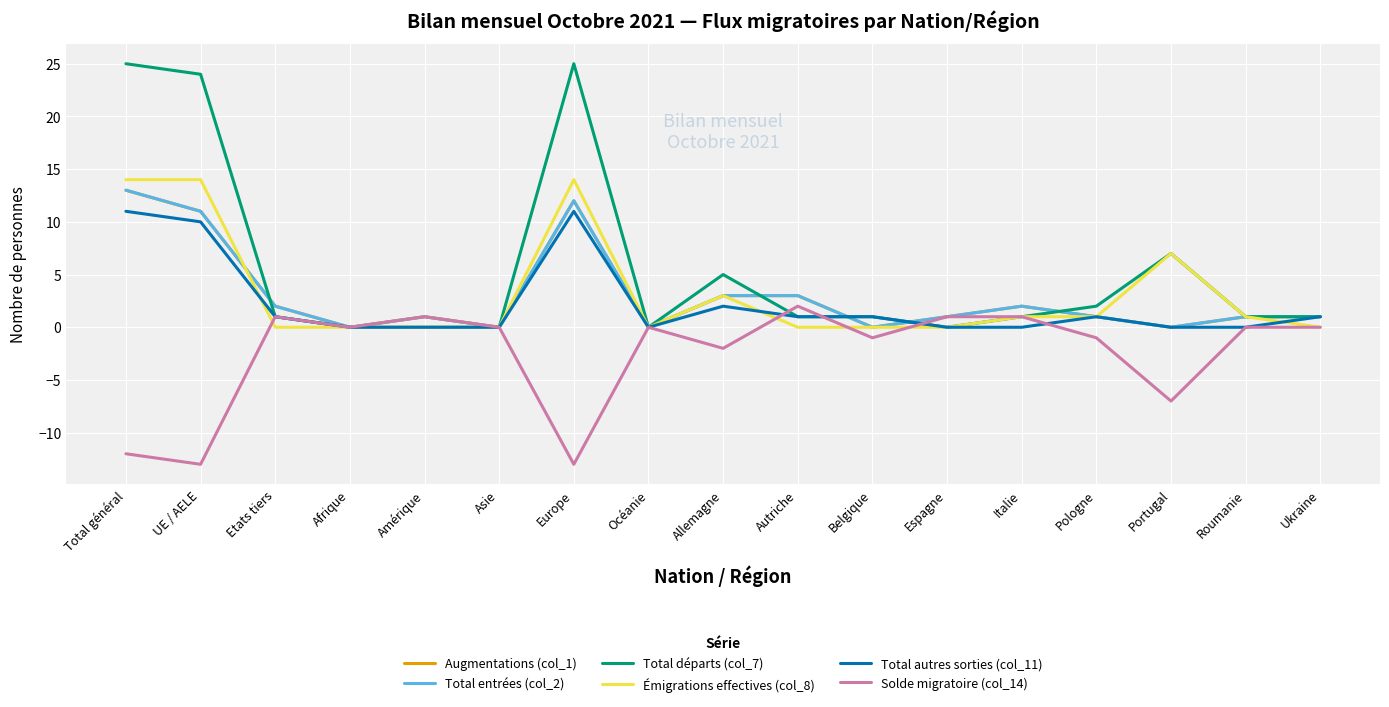

Rank the series by their maximum value, from highest to lowest.

Total départs (col_7), Émigrations effectives (col_8), Augmentations (col_1), Total entrées (col_2), Total autres sorties (col_11), Solde migratoire (col_14)